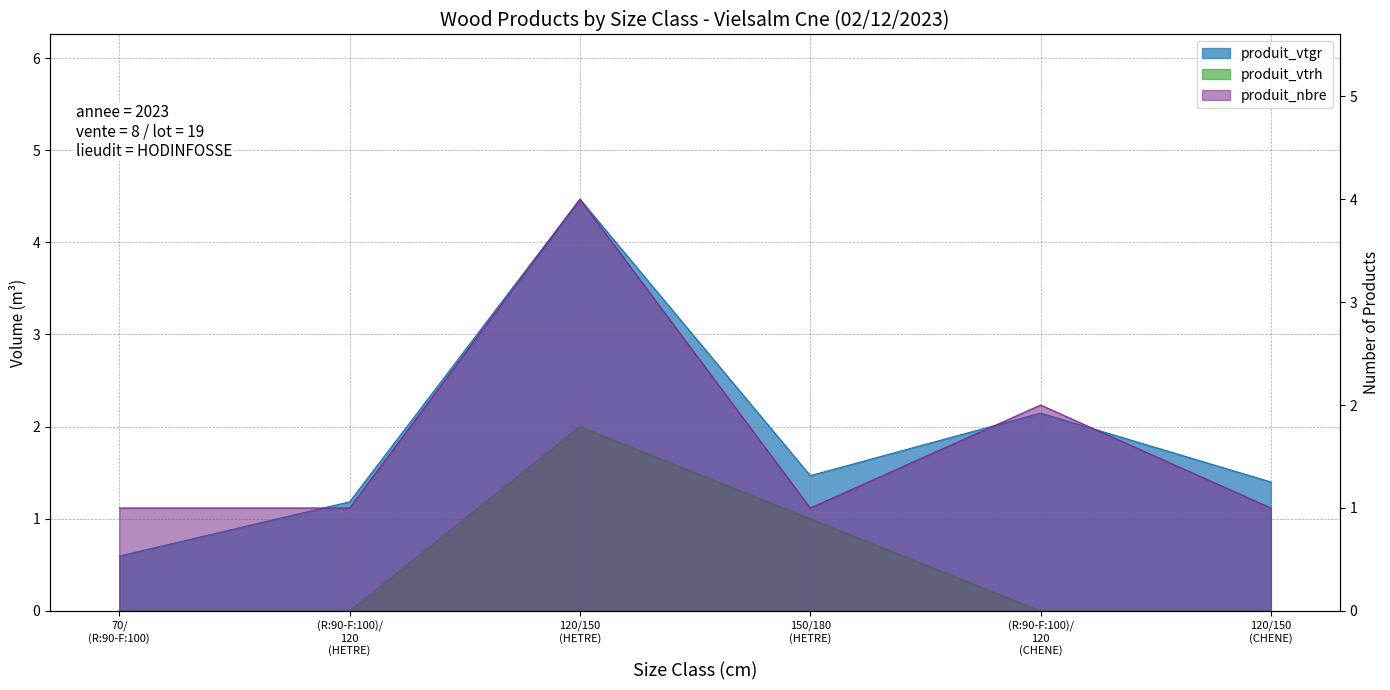

True or false: produit_nbre has a value of 1.0 at 70/ (R:90-F:100).

True